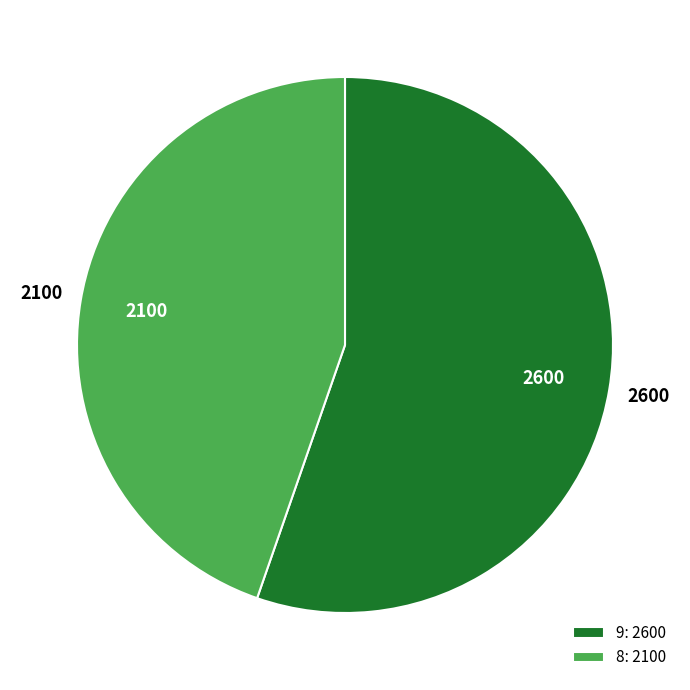

What is the smallest slice in the pie chart?

8